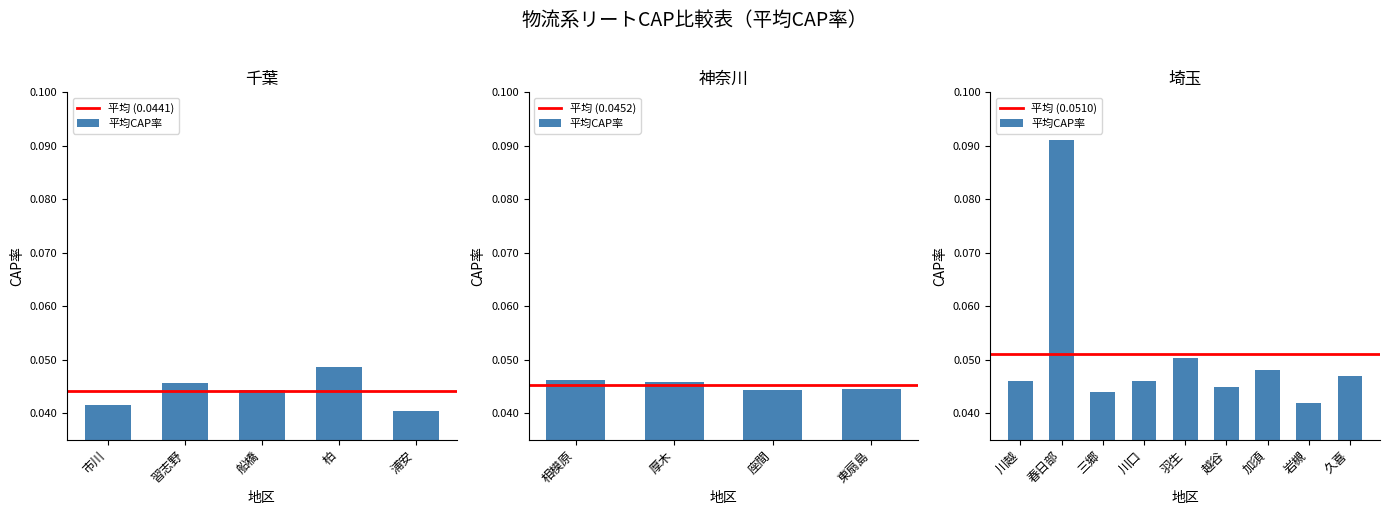

Are the bars horizontal?

No